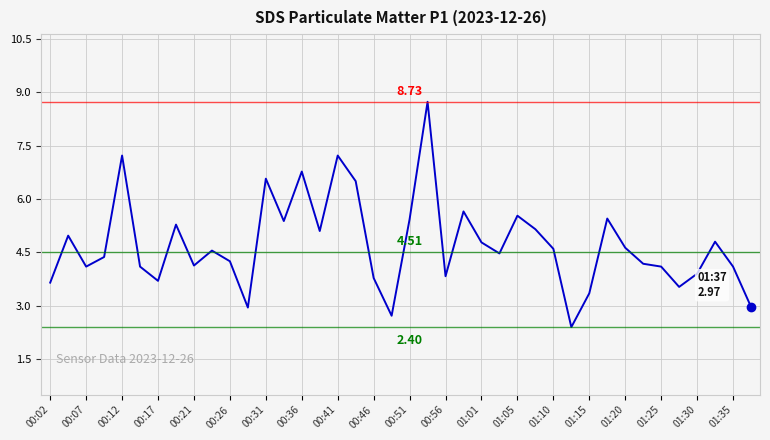

What is the minimum value shown in the chart?

2.4